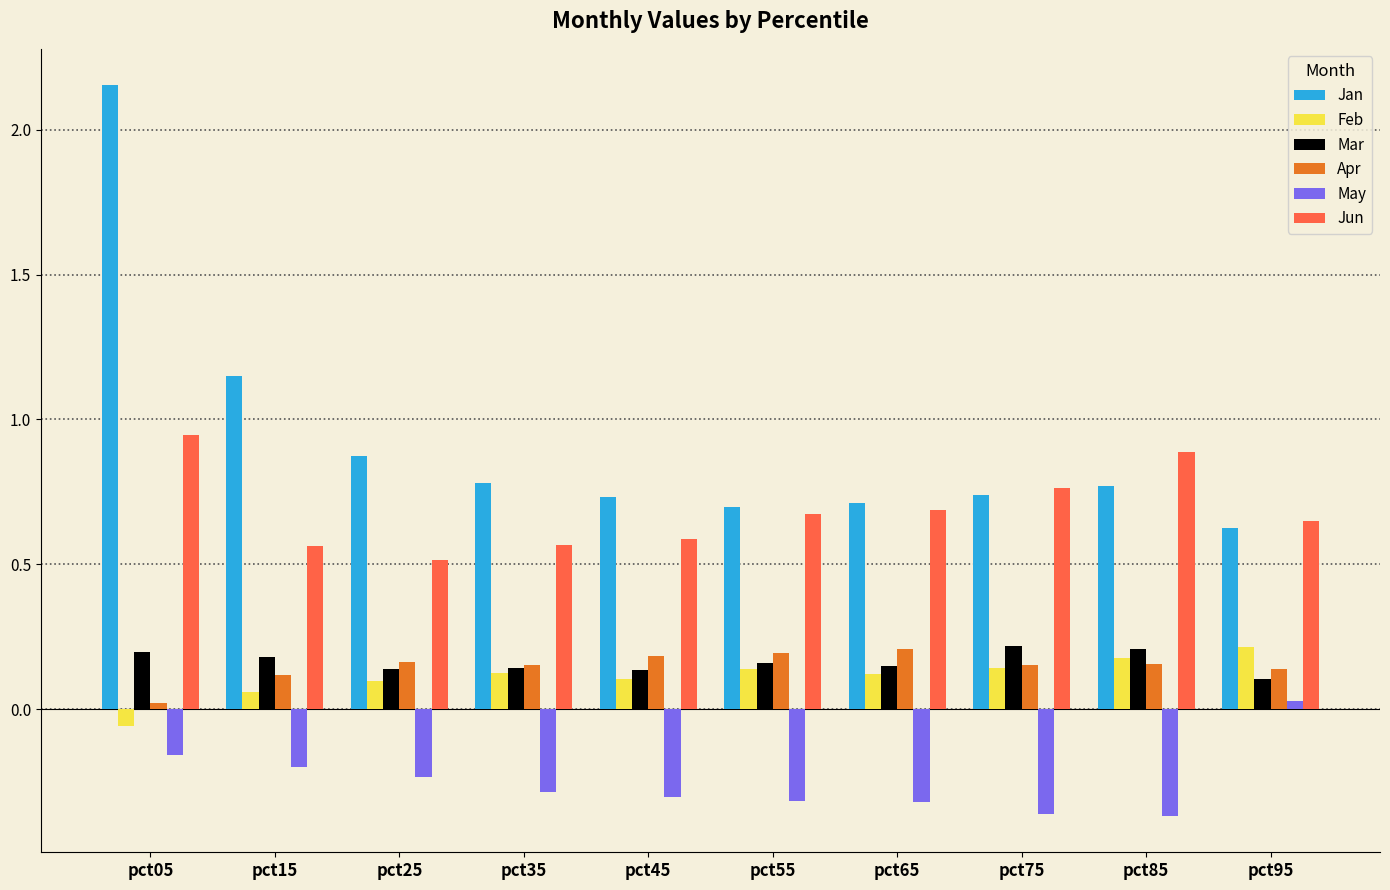

At which label does Jan reach its peak?

pct05